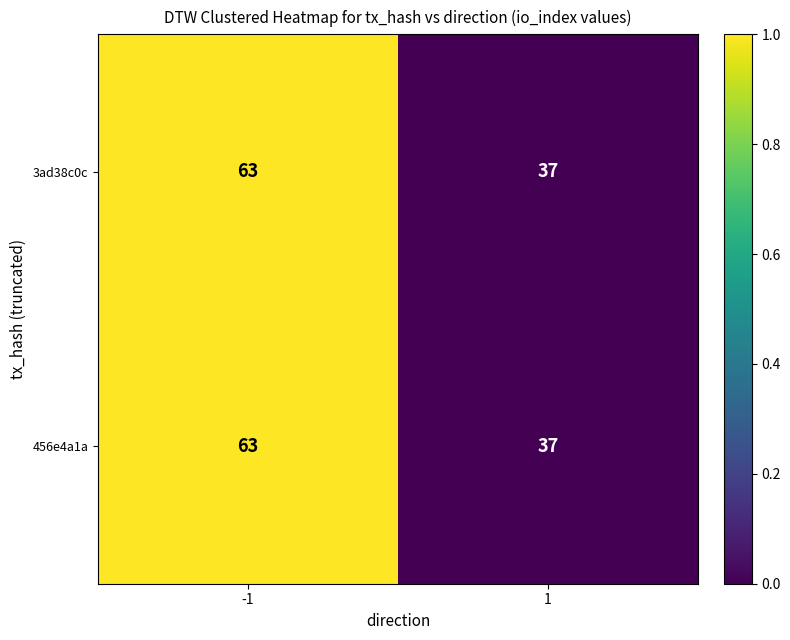

How many values in the 3ad38c0c series are below 63?

1